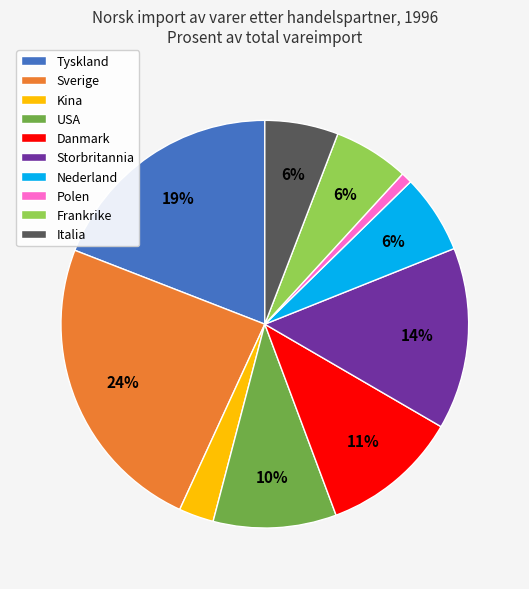

To the nearest percent, what is the difference between the Polen and Kina slice percentages?

2%